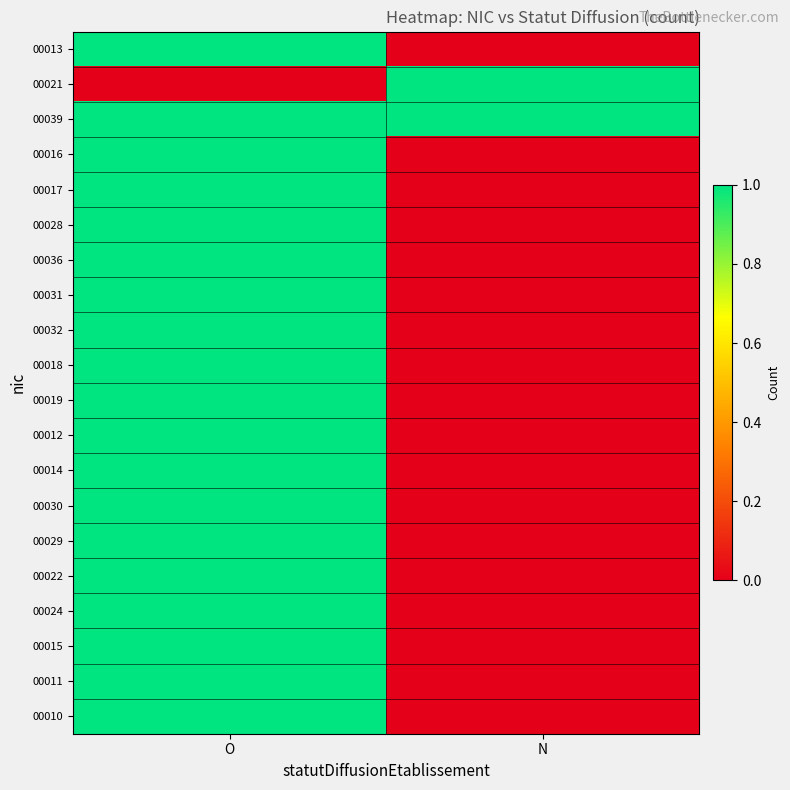

What is the total value across all series at N?

2